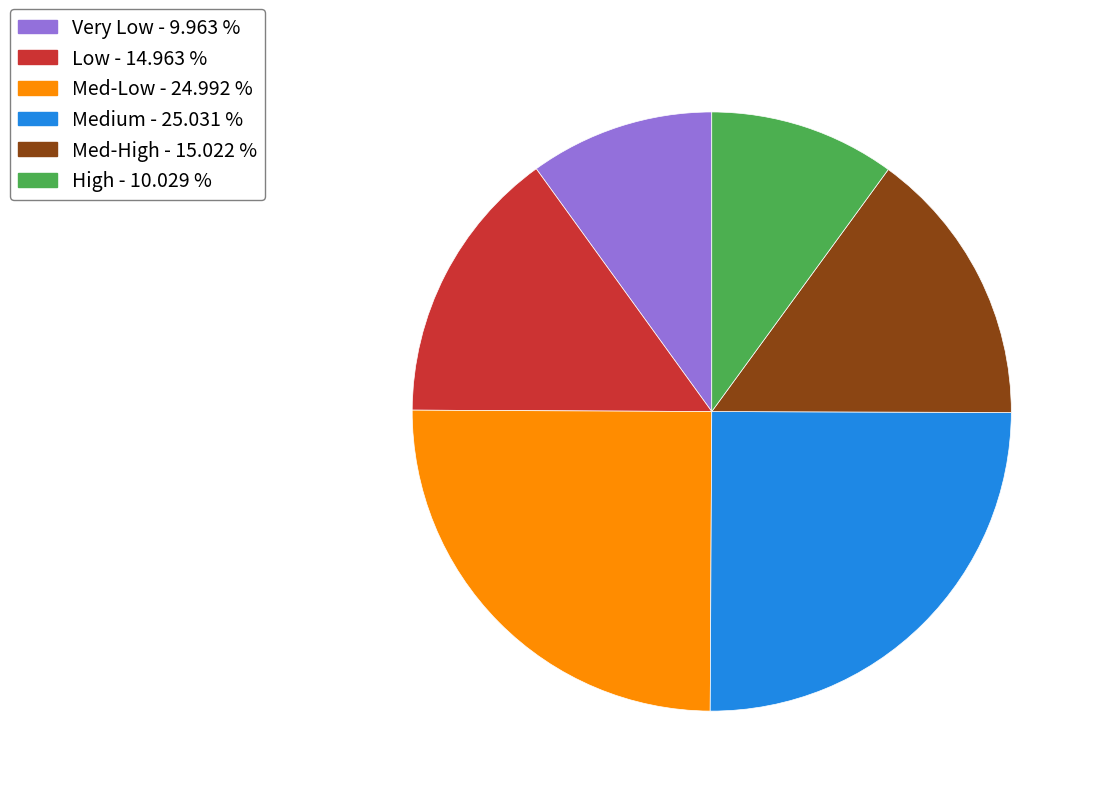

Count the number of slices in the pie.

6